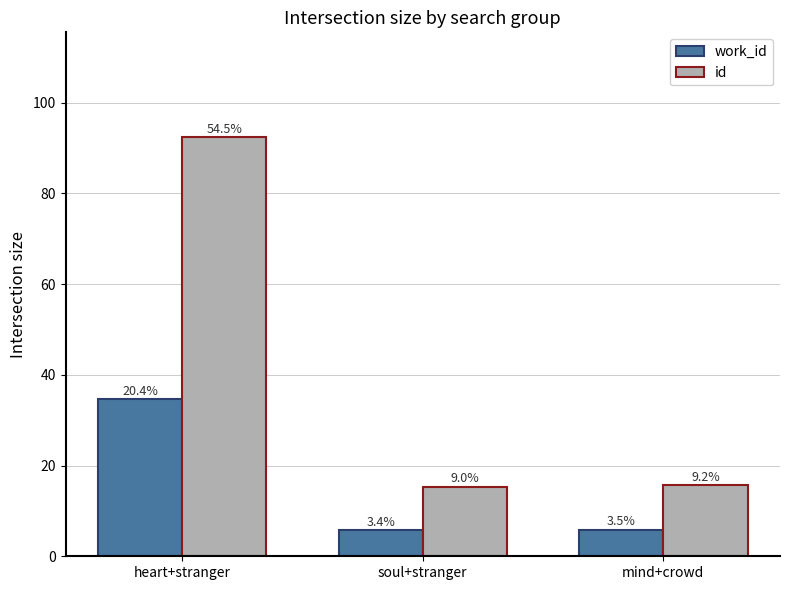

What are all the series names shown in the legend?

work_id, id